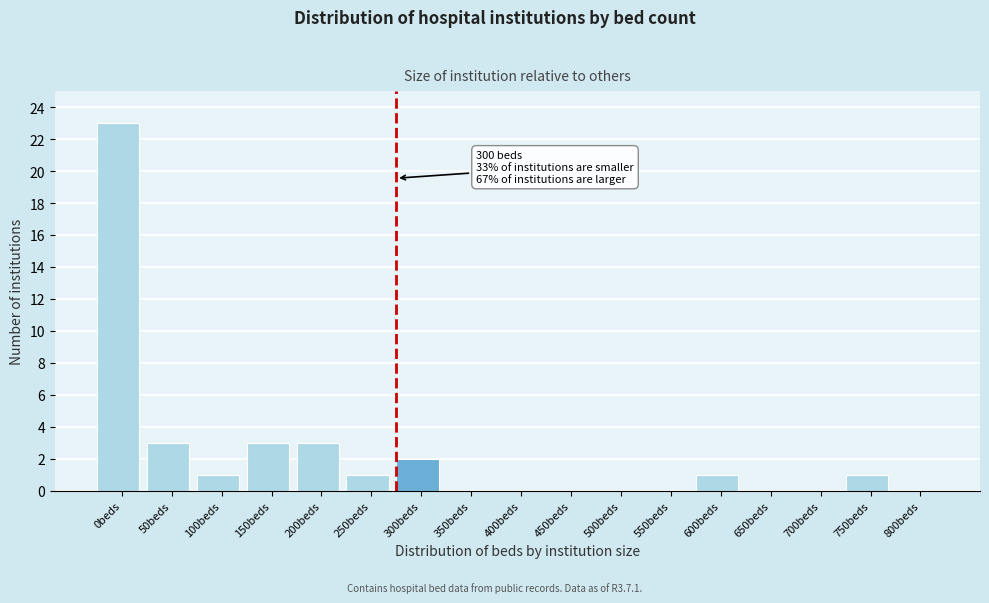

Reading left to right, transcribe all the data shown in this chart.

0beds=23	50beds=3	100beds=1	150beds=3	200beds=3	250beds=1	300beds=2	350beds=0	400beds=0	450beds=0	500beds=0	550beds=0	600beds=1	650beds=0	700beds=0	750beds=1	800beds=0